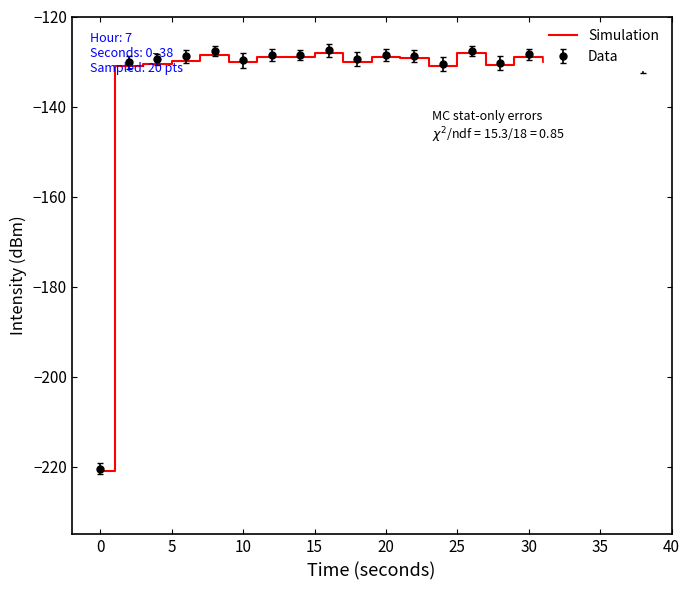

What is the smallest value displayed?

-221.0